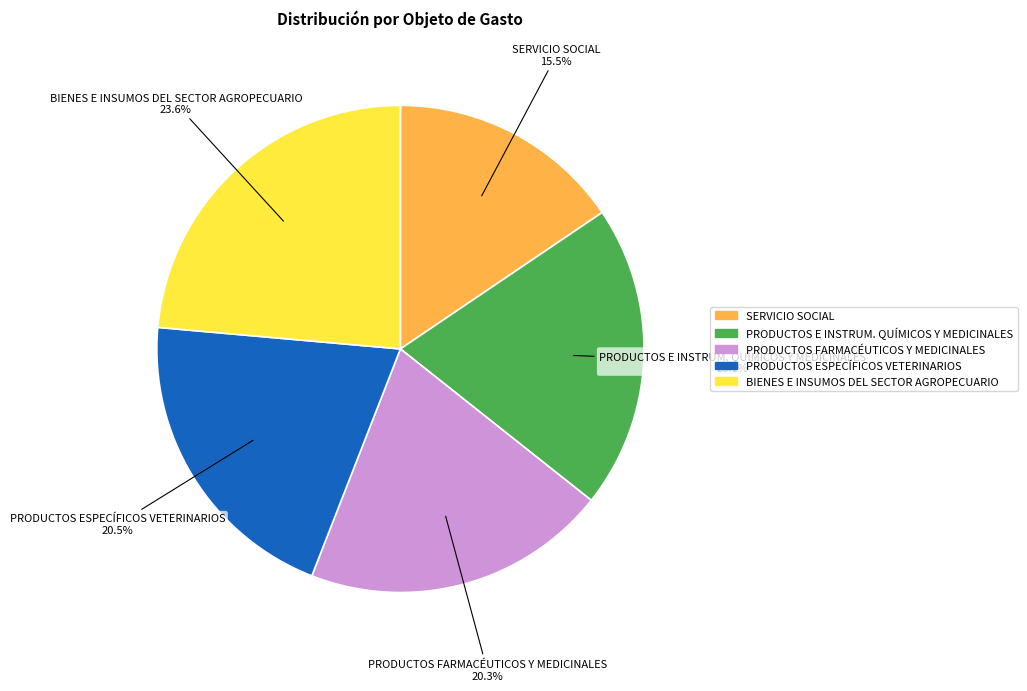

Does any single category account for the majority?

No